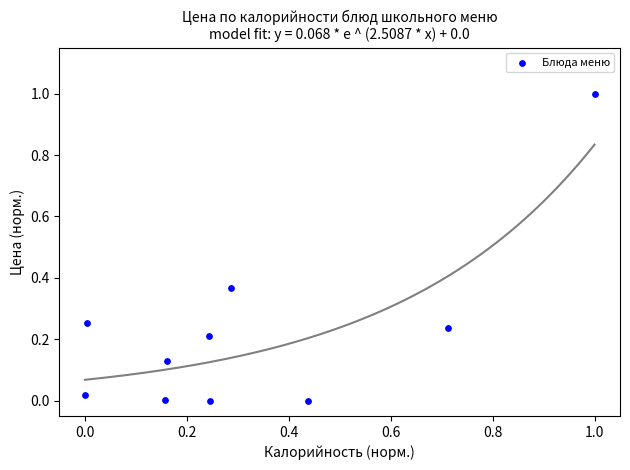

What is the range of X values (max minus min)?

1.0